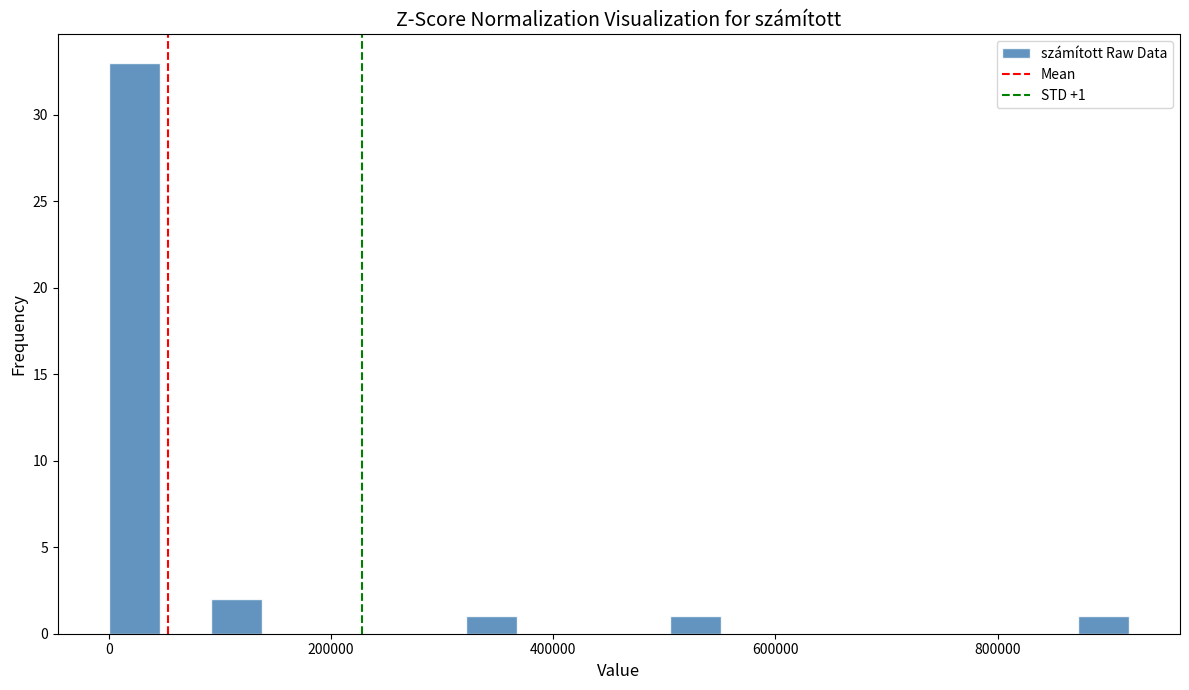

Read against the x-axis, roughly where is the centre of the tallest bar?

20000